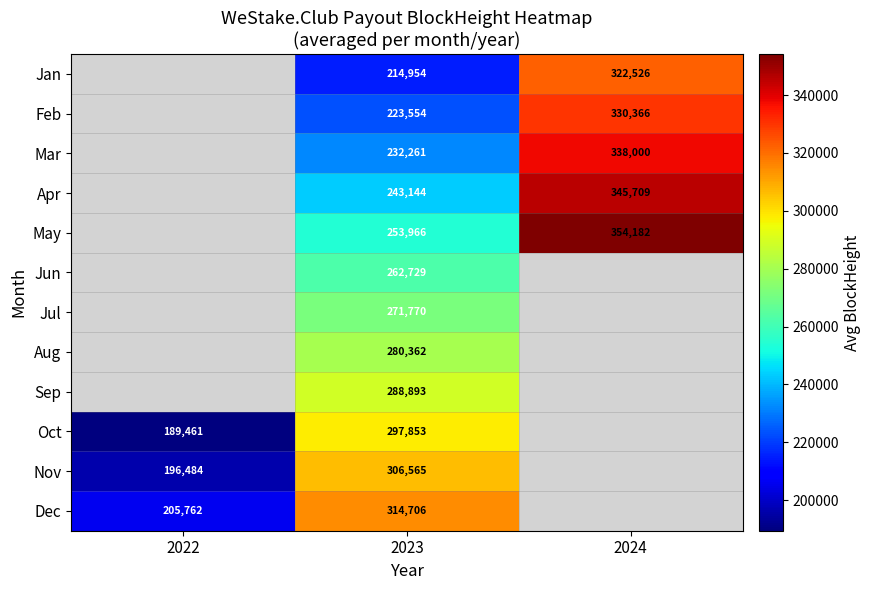

Which has a higher value, 2022 or 2023?

2023